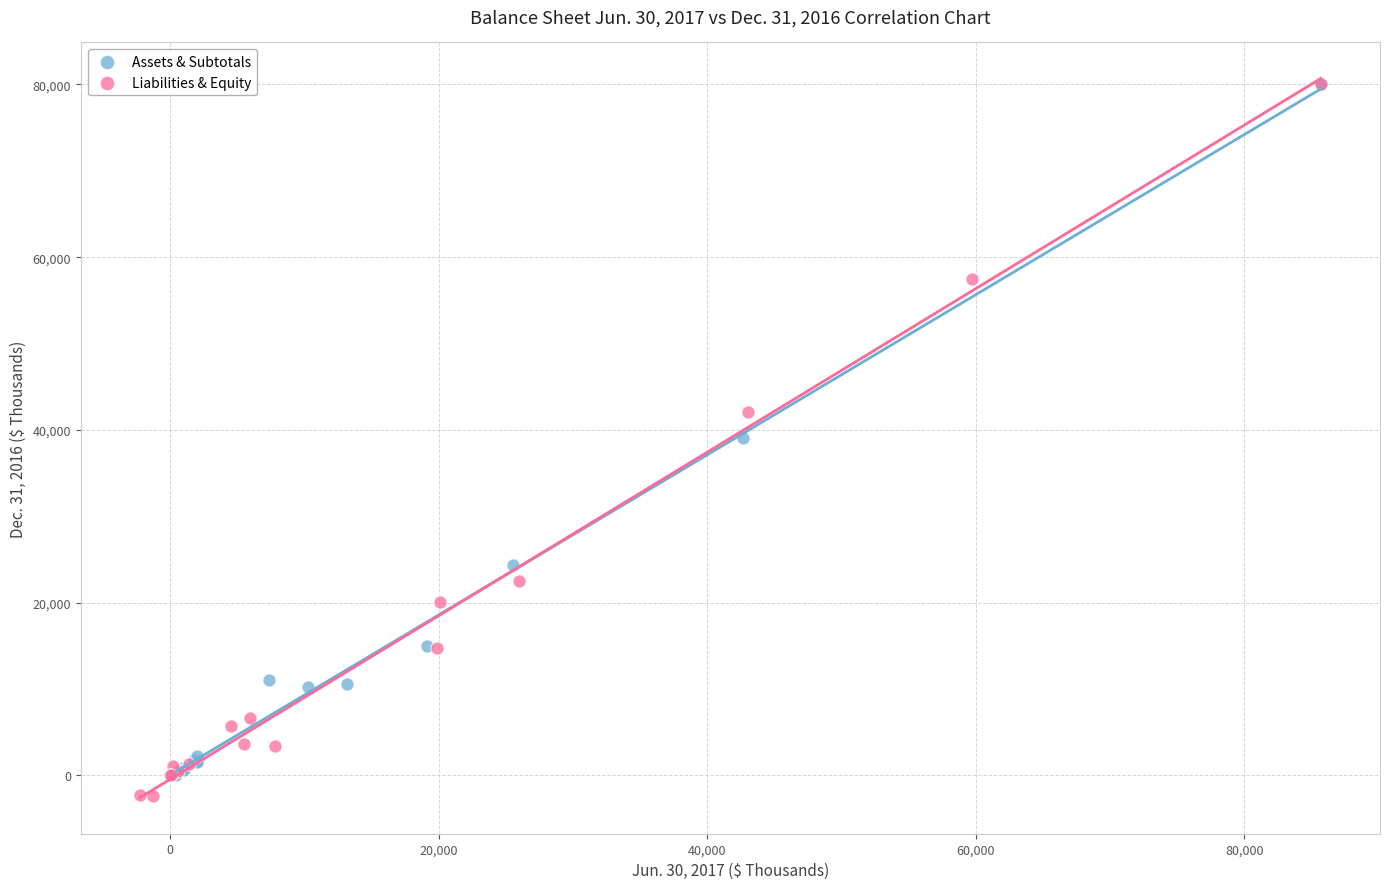

What are all the series names shown in the legend?

Assets & Subtotals, Liabilities & Equity